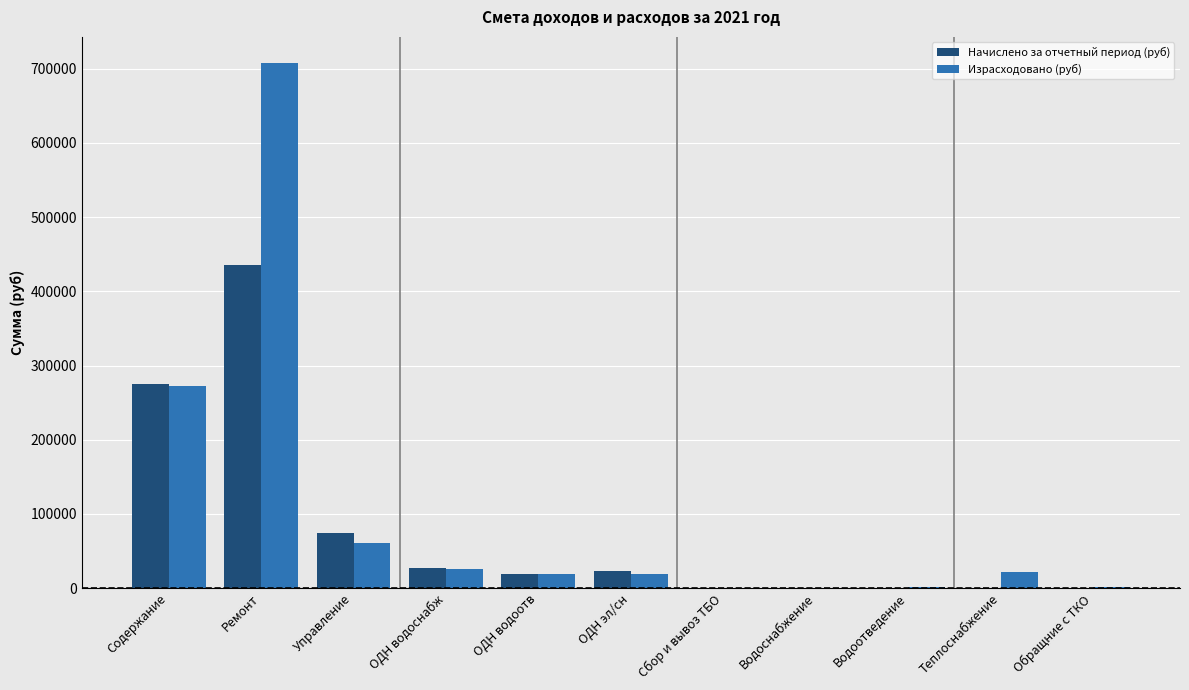

Is the value of Начислено за отчетный период (руб) at Водоснабжение greater than the value of Израсходовано (руб) at ОДН водоотв?

No